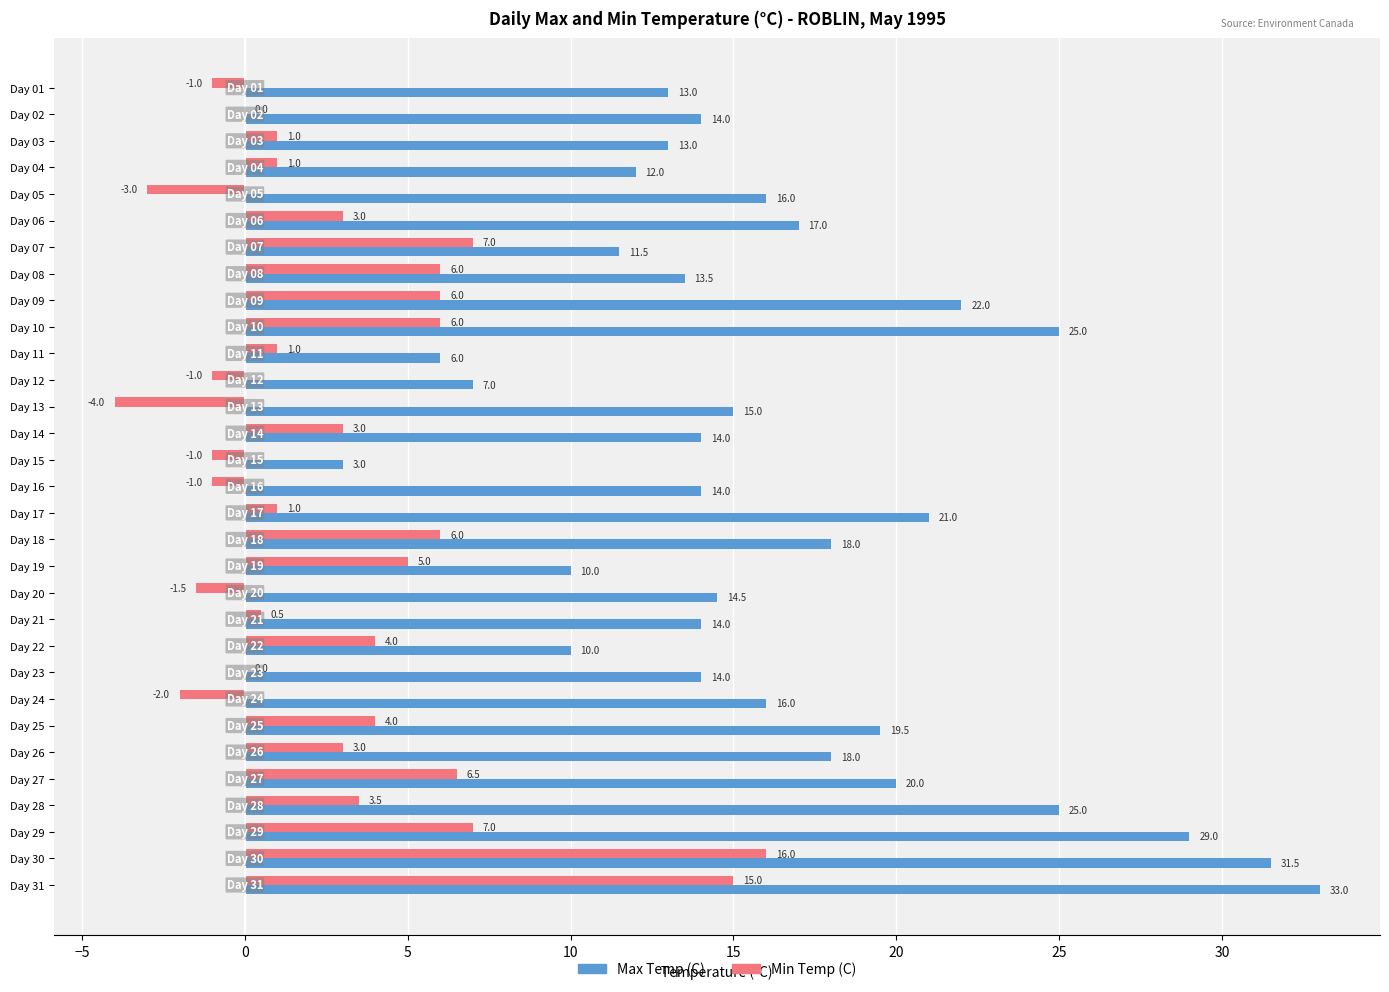

How many categories are shown in the chart?

31